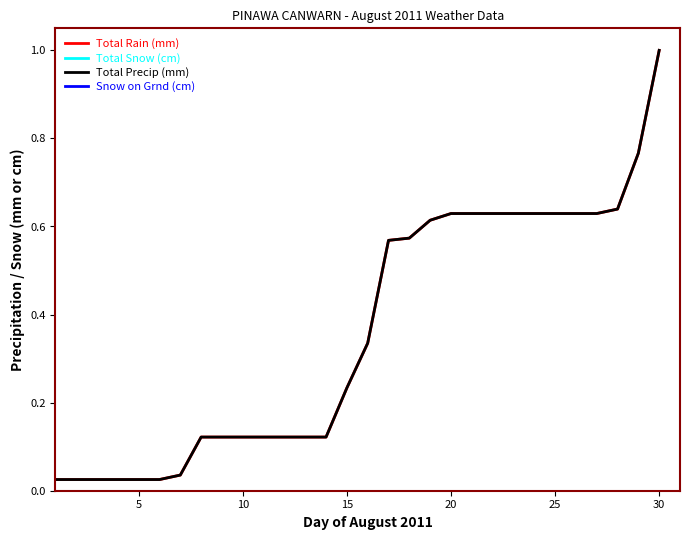

Reading left to right, list all the values displayed in this chart.

Total Rain (mm): 0.0	0.0	0.0	0.0	0.0	0.0	0.0	0.1	0.1	0.1	0.1	0.1	0.1	0.1	0.2	0.3	0.6	0.6	0.6	0.6	0.6	0.6	0.6	0.6	0.6	0.6	0.6	0.6	0.8	1.0
Total Snow (cm): 0.0	0.0	0.0	0.0	0.0	0.0	0.0	0.0	0.0	0.0	0.0	0.0	0.0	0.0	0.0	0.0	0.0	0.0	0.0	0.0	0.0	0.0	0.0	0.0	0.0	0.0	0.0	0.0	0.0	0.0
Total Precip (mm): 0.0	0.0	0.0	0.0	0.0	0.0	0.0	0.1	0.1	0.1	0.1	0.1	0.1	0.1	0.2	0.3	0.6	0.6	0.6	0.6	0.6	0.6	0.6	0.6	0.6	0.6	0.6	0.6	0.8	1.0
Snow on Grnd (cm): 0.0	0.0	0.0	0.0	0.0	0.0	0.0	0.0	0.0	0.0	0.0	0.0	0.0	0.0	0.0	0.0	0.0	0.0	0.0	0.0	0.0	0.0	0.0	0.0	0.0	0.0	0.0	0.0	0.0	0.0